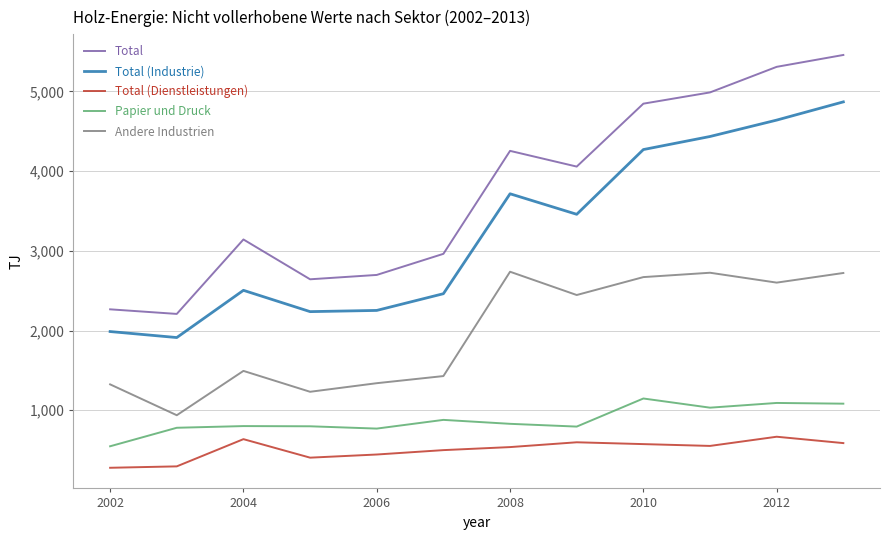

Which series has the largest range (max minus min)?

Total